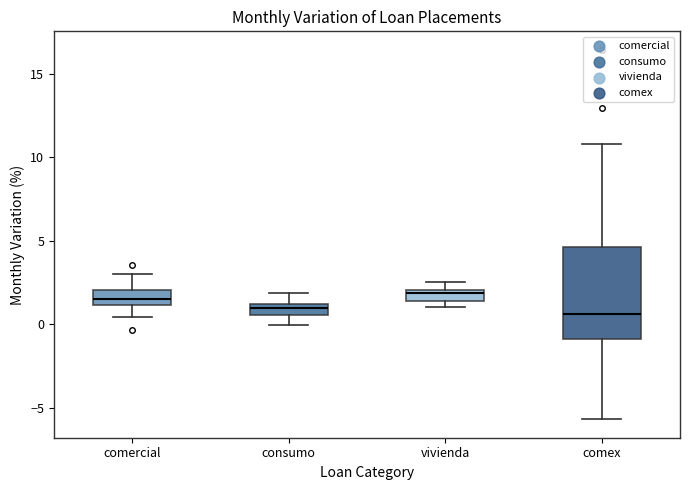

Which box is the tallest, from its lower edge to its upper edge?

comex